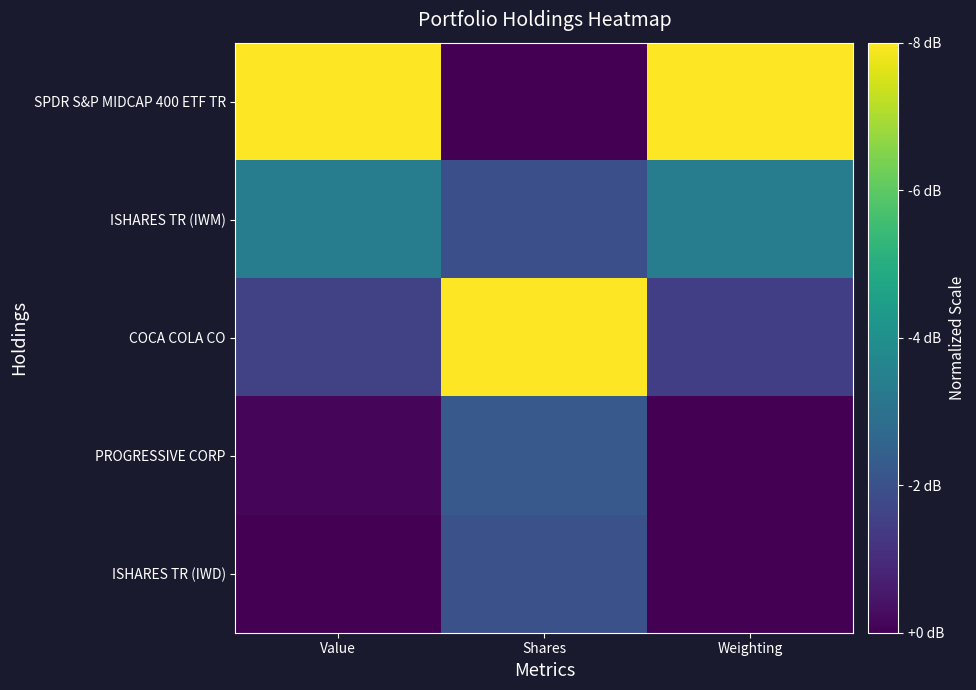

At which category is the sum across all series the highest?

Shares